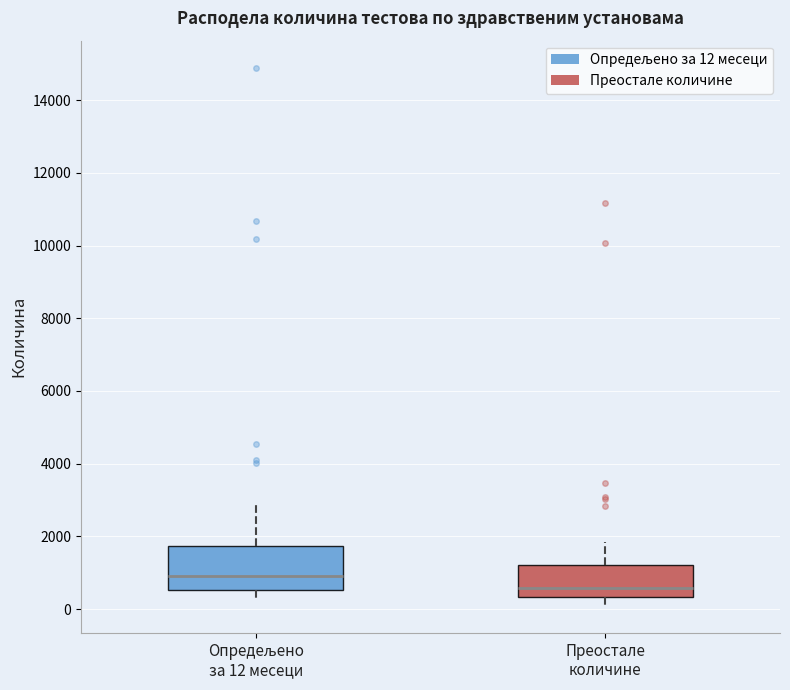

Where does the lower whisker of the box for Опредељено за 12 месеци end on the y-axis? The values are not printed on the chart, so give them approximately, as read against the axis.

200